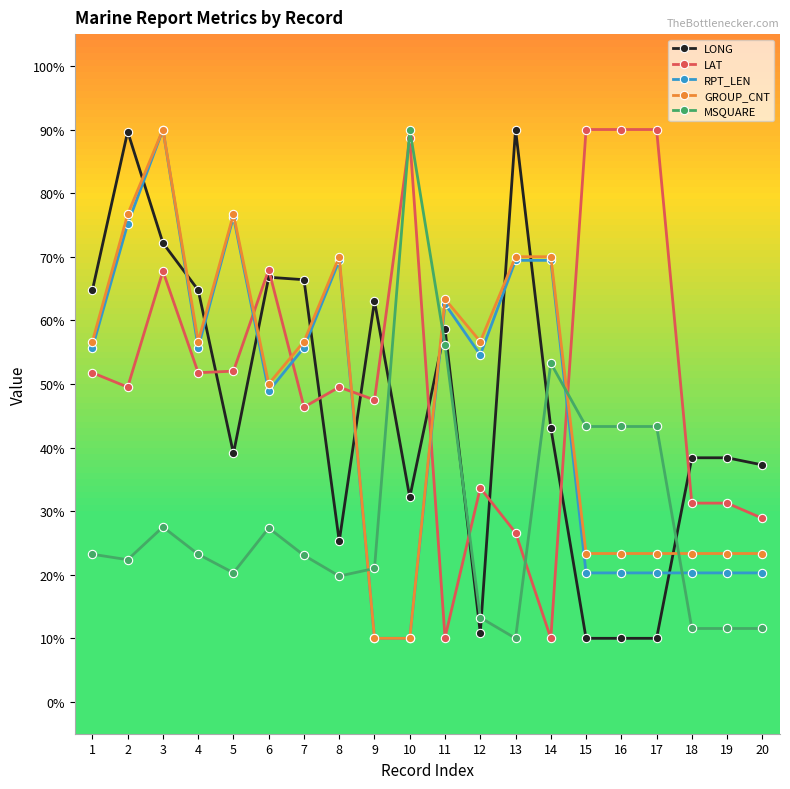

What are all the series names shown in the legend?

LONG, LAT, RPT_LEN, GROUP_CNT, MSQUARE